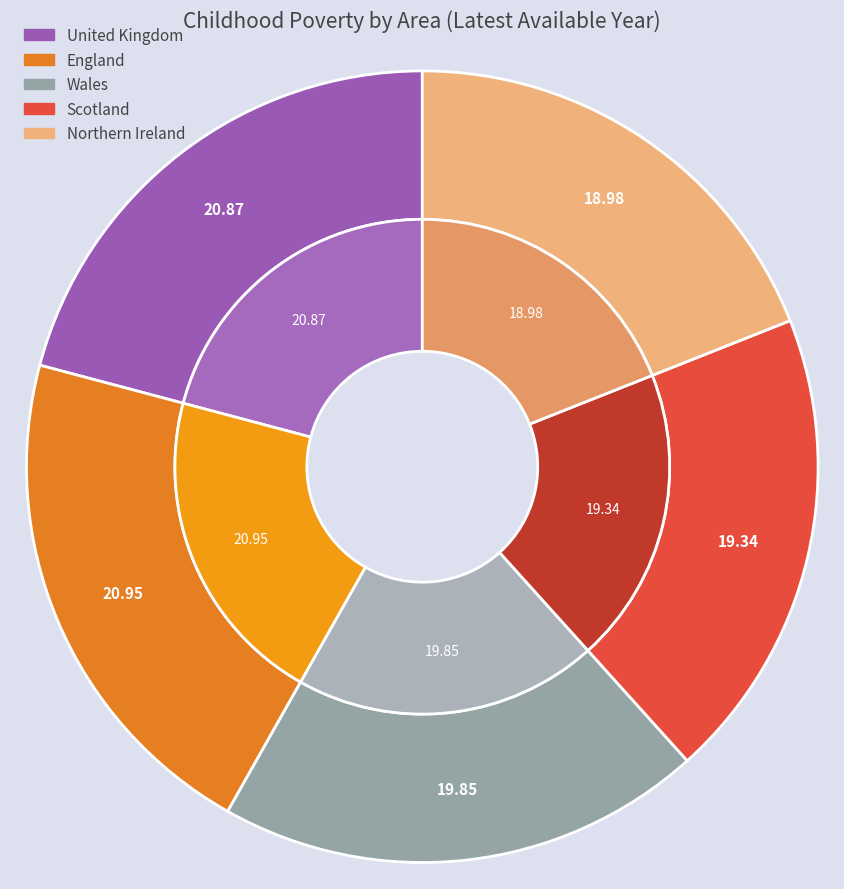

To the nearest percent, what percentage of the pie is Wales?

20%